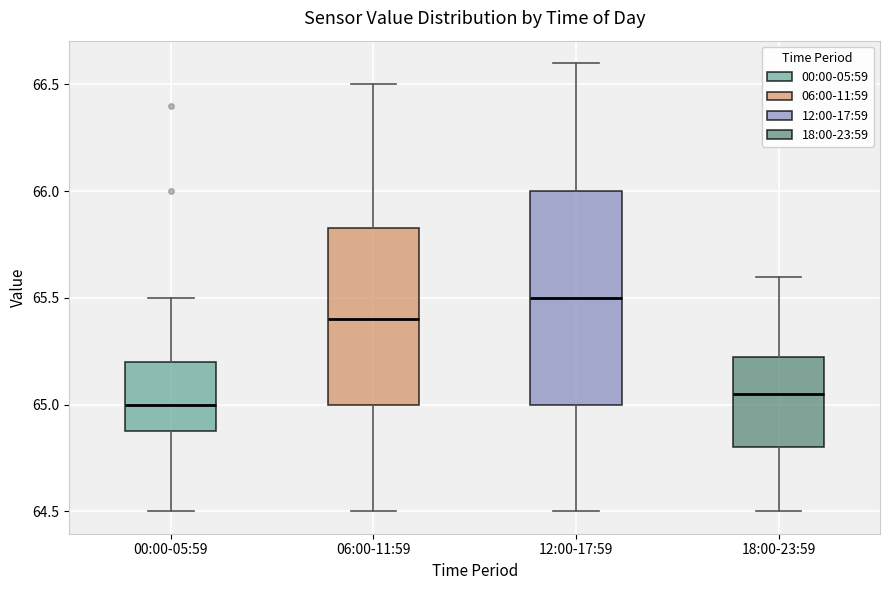

Reading left to right, read every box against the y-axis: the position of its median line, the range the box covers, and the ends of its whiskers. The values are not printed on the chart, so give them approximately, as read against the axis.

00:00-05:59: median 65.00, box 64.90 to 65.20, whiskers 64.50 to 65.50
06:00-11:59: median 65.40, box 65.00 to 65.85, whiskers 64.50 to 66.50
12:00-17:59: median 65.50, box 65.00 to 66.00, whiskers 64.50 to 66.60
18:00-23:59: median 65.05, box 64.80 to 65.25, whiskers 64.50 to 65.60